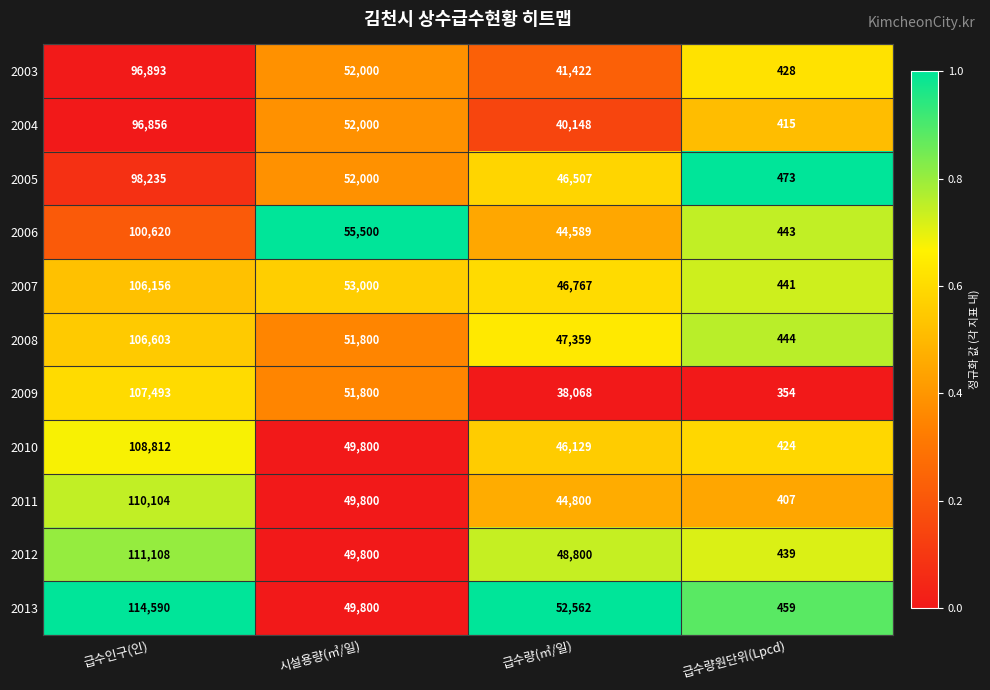

At which label does 2011 first exceed 49800?

급수인구(인)